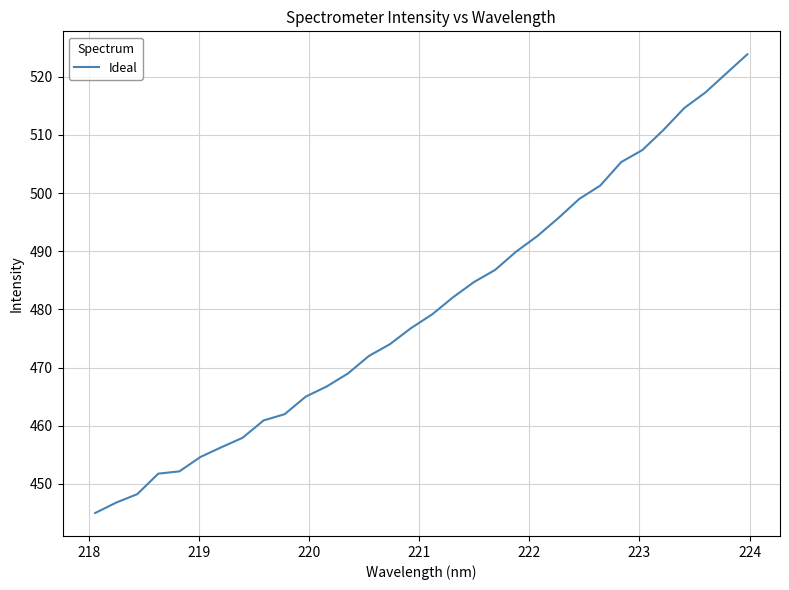

What is the sum of all values?

15370.2